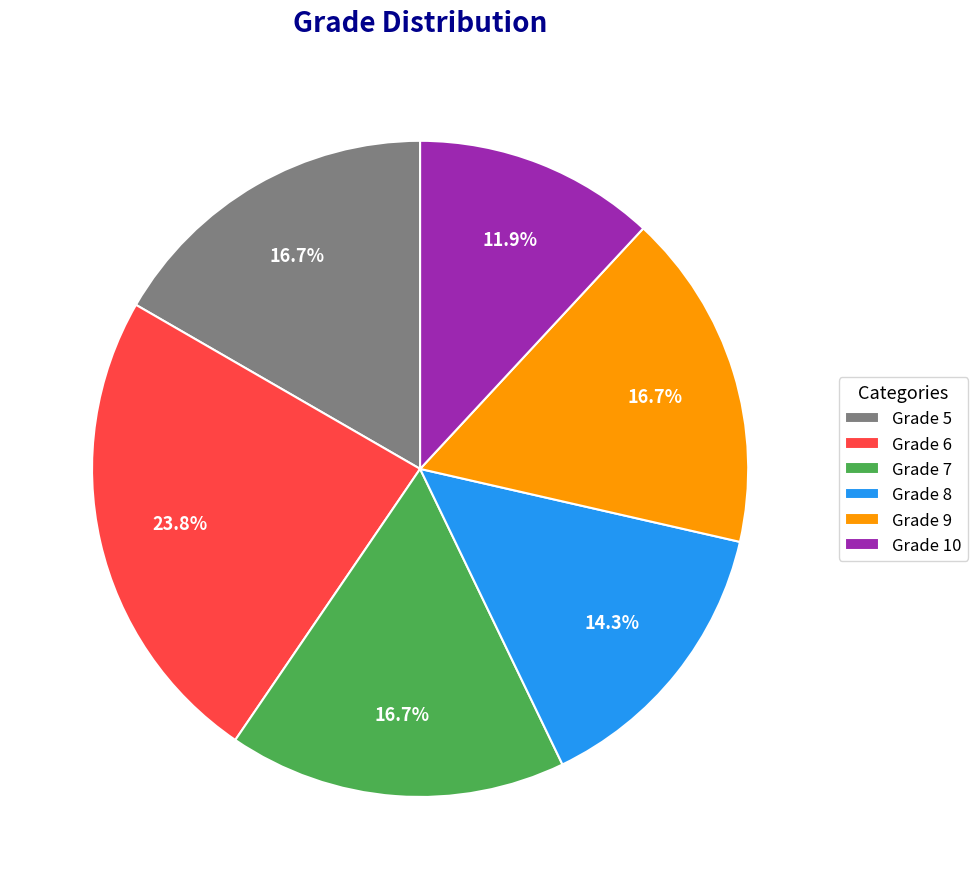

Count the number of slices in the pie.

6